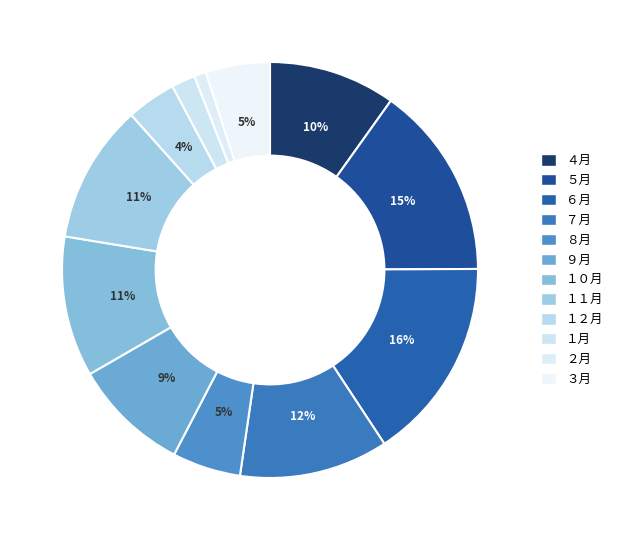

What portion of the pie excludes ８月?

94.7%